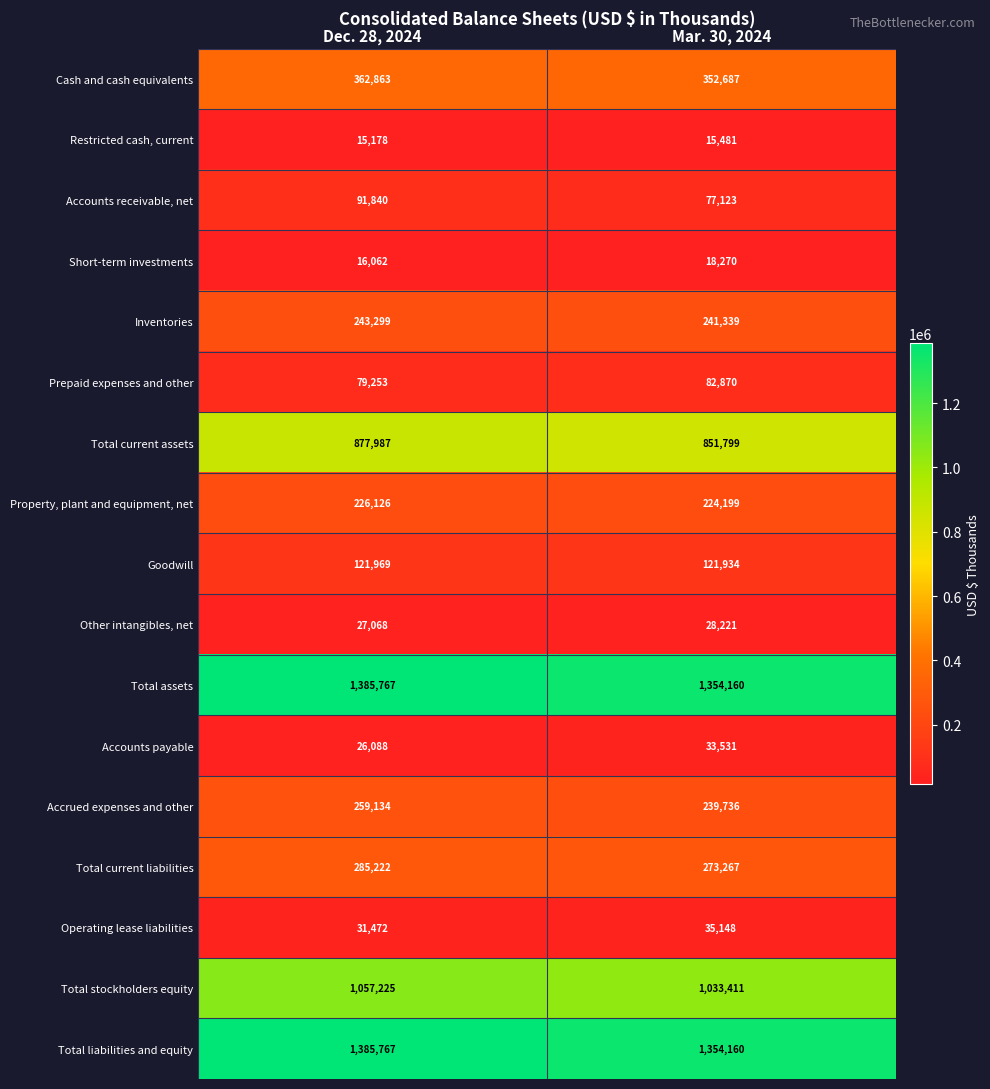

The value of Total current assets at Dec. 28, 2024 is 877987. True or false?

True